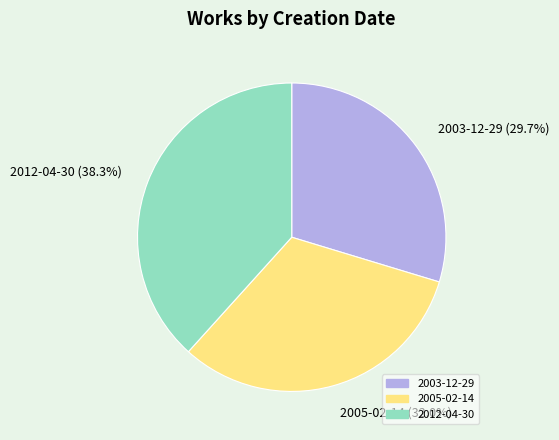

Does 2003-12-29 represent more than half of the total?

No